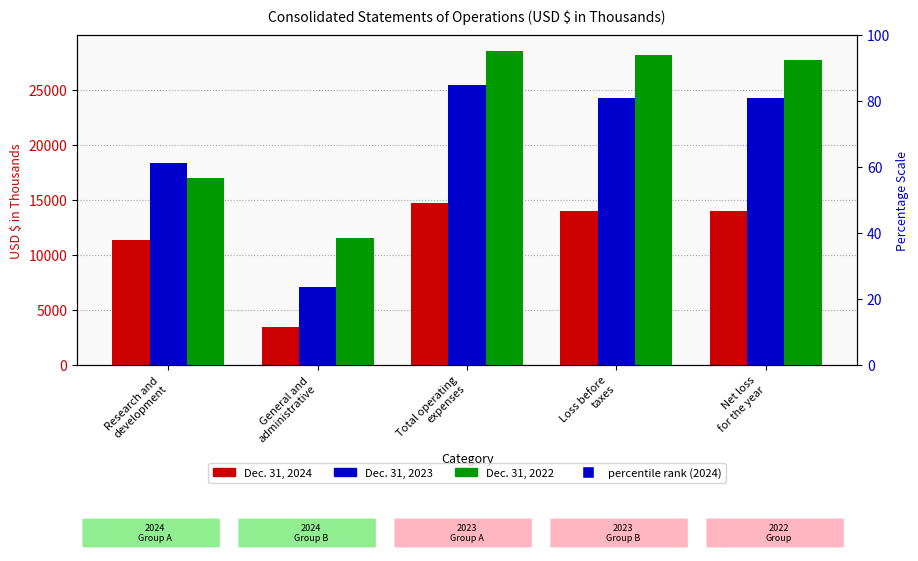

What is the label of the 2nd bar from the right?

Loss before
taxes